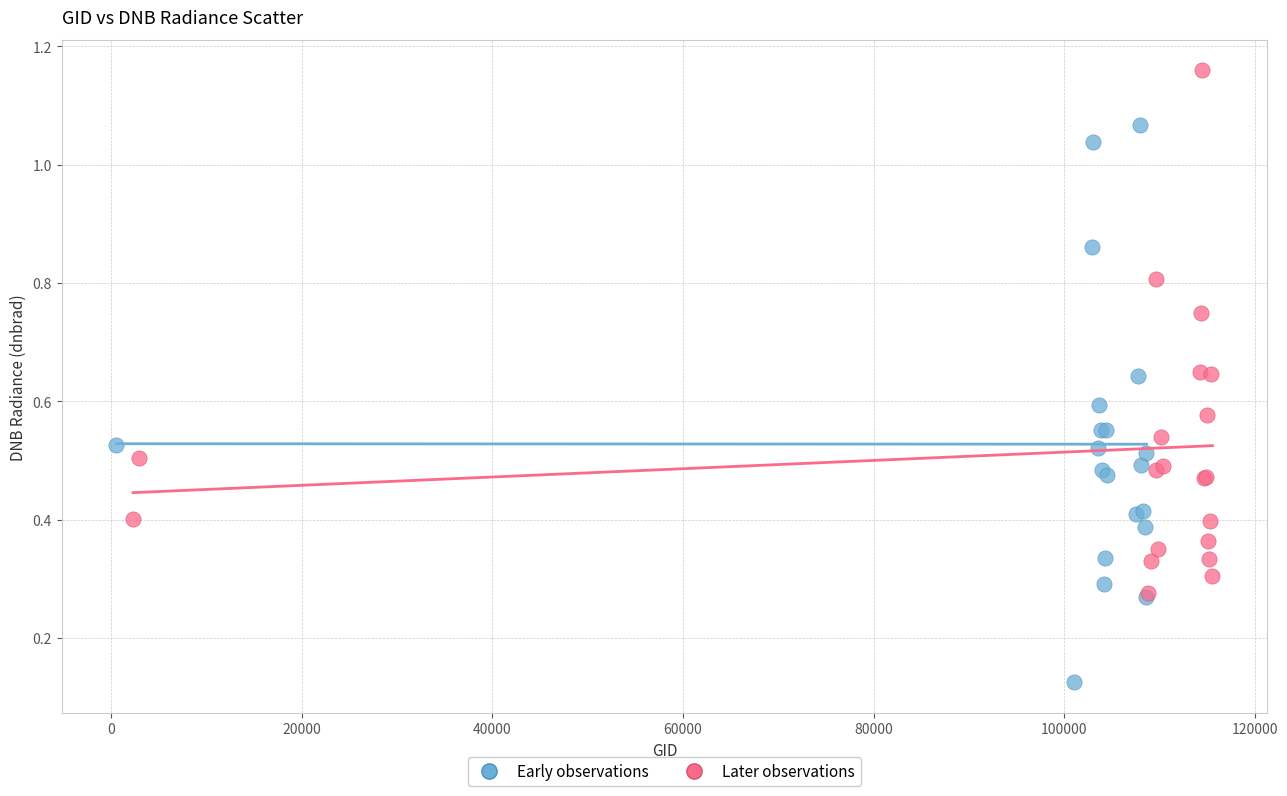

Which series contains the lowest Y value?

Early observations